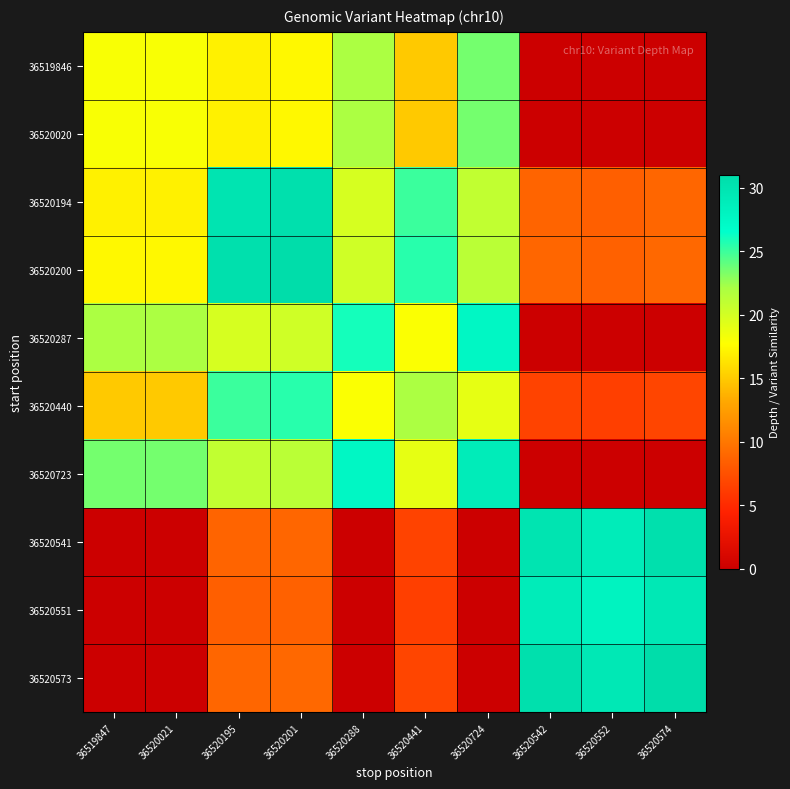

Rank the series at 36519847 from highest to lowest value.

36520723, 36520287, 36519846, 36520020, 36520200, 36520194, 36520440, 36520541, 36520551, 36520573